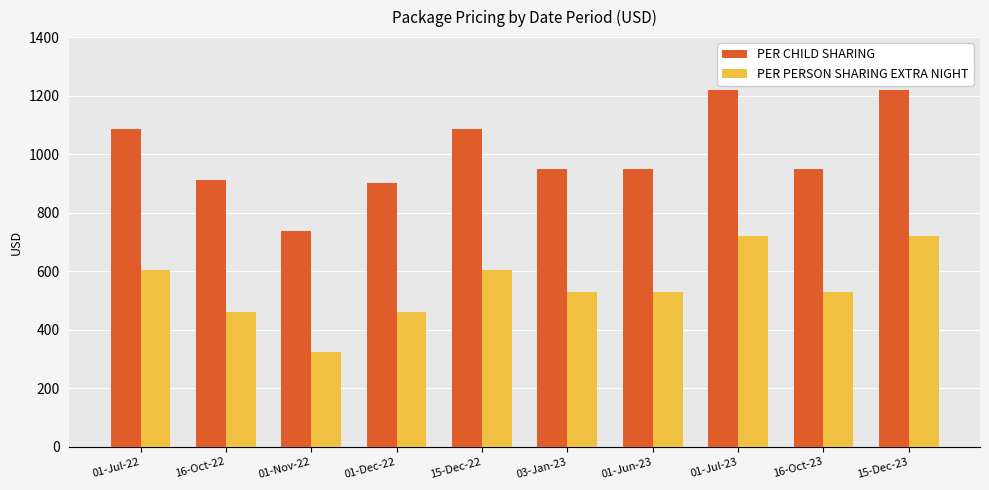

What is the difference between the second highest and second lowest values in the PER CHILD SHARING series?

317